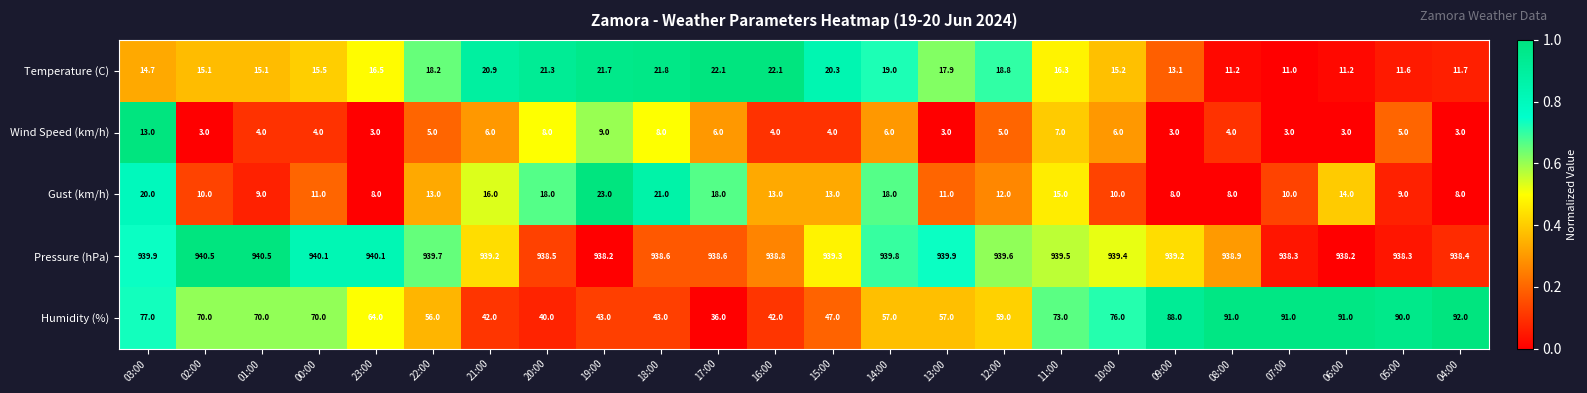

Count the number of data series in this chart.

5